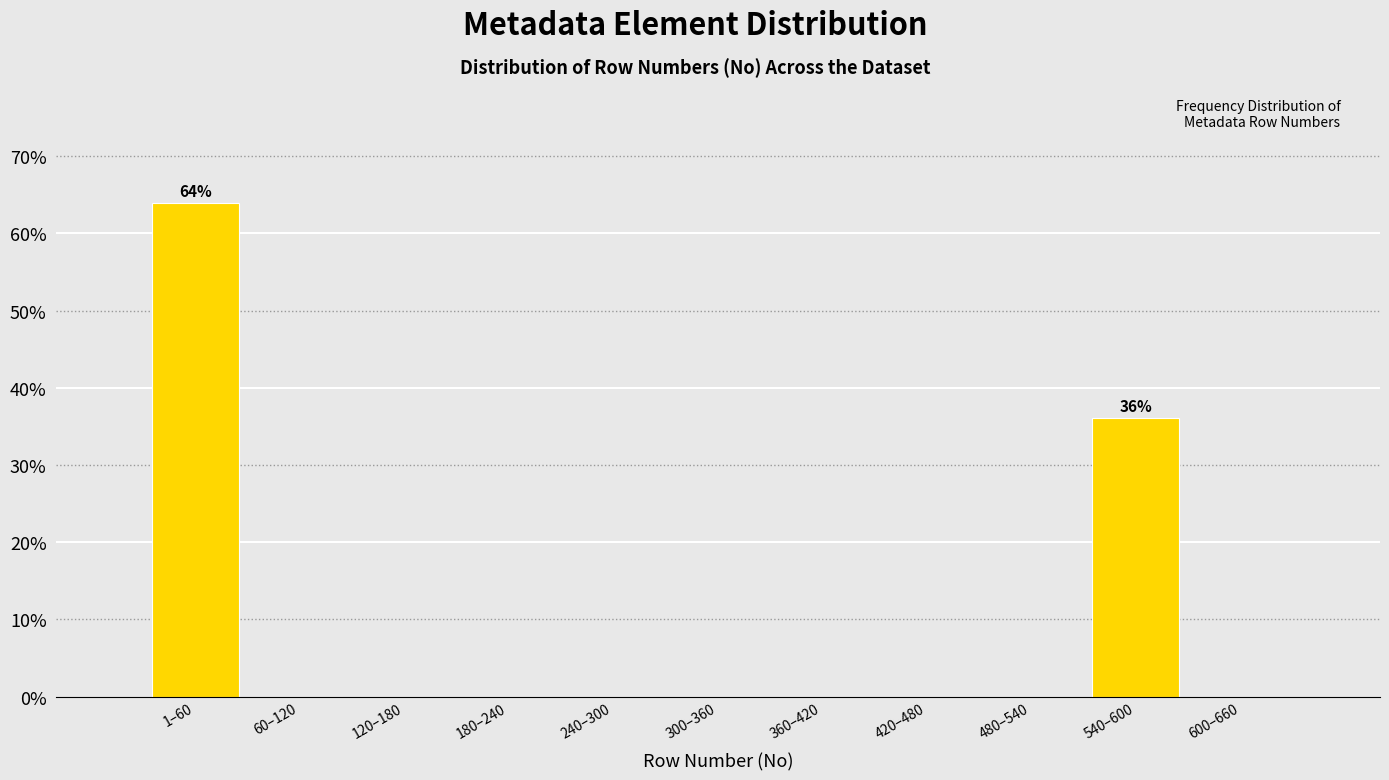

Reading left to right, what are all the values shown in this chart?

1–60=63.9	60–120=0.0	120–180=0.0	180–240=0.0	240–300=0.0	300–360=0.0	360–420=0.0	420–480=0.0	480–540=0.0	540–600=36.1	600–660=0.0